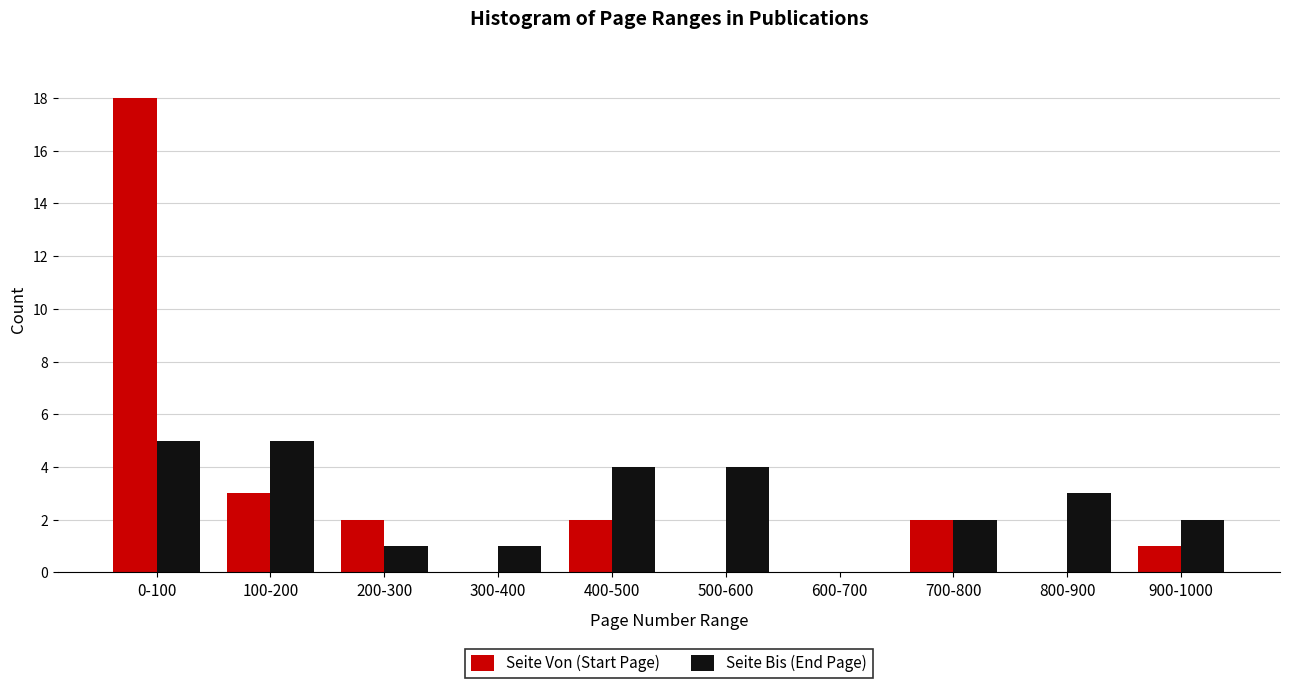

Reading left to right, transcribe all the data shown in this chart.

Seite Von (Start Page): 0-100=18	100-200=3	200-300=2	300-400=0	400-500=2	500-600=0	600-700=0	700-800=2	800-900=0	900-1000=1
Seite Bis (End Page): 0-100=5	100-200=5	200-300=1	300-400=1	400-500=4	500-600=4	600-700=0	700-800=2	800-900=3	900-1000=2